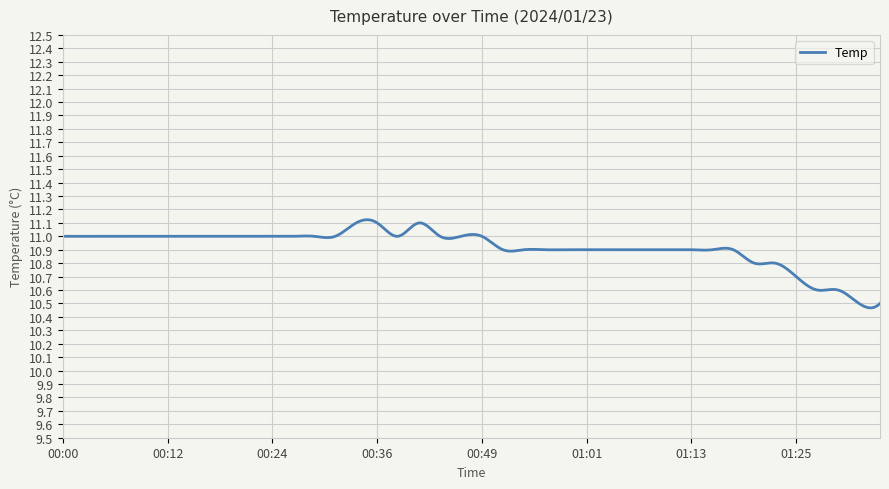

What is the difference between the maximum and minimum values?

0.7